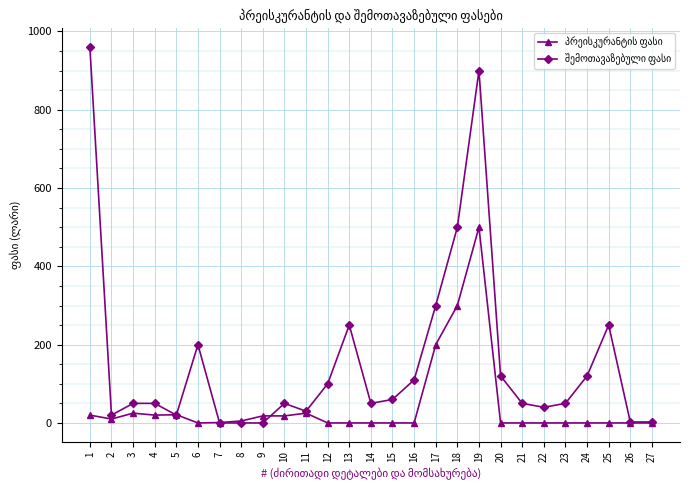

How many lines are shown in the chart?

2